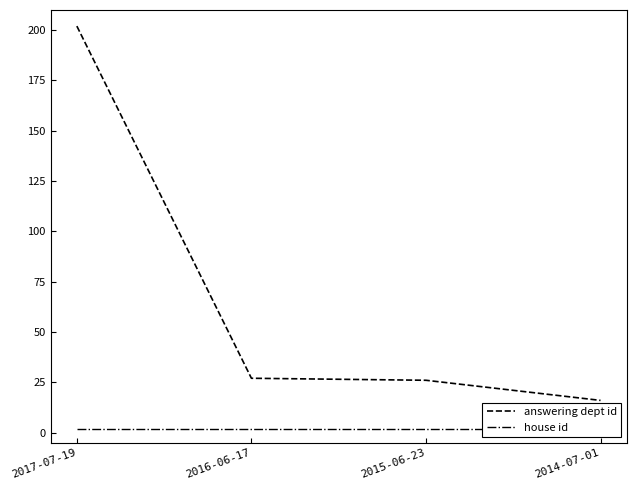

At which category is the sum across all series the highest?

2017-07-19